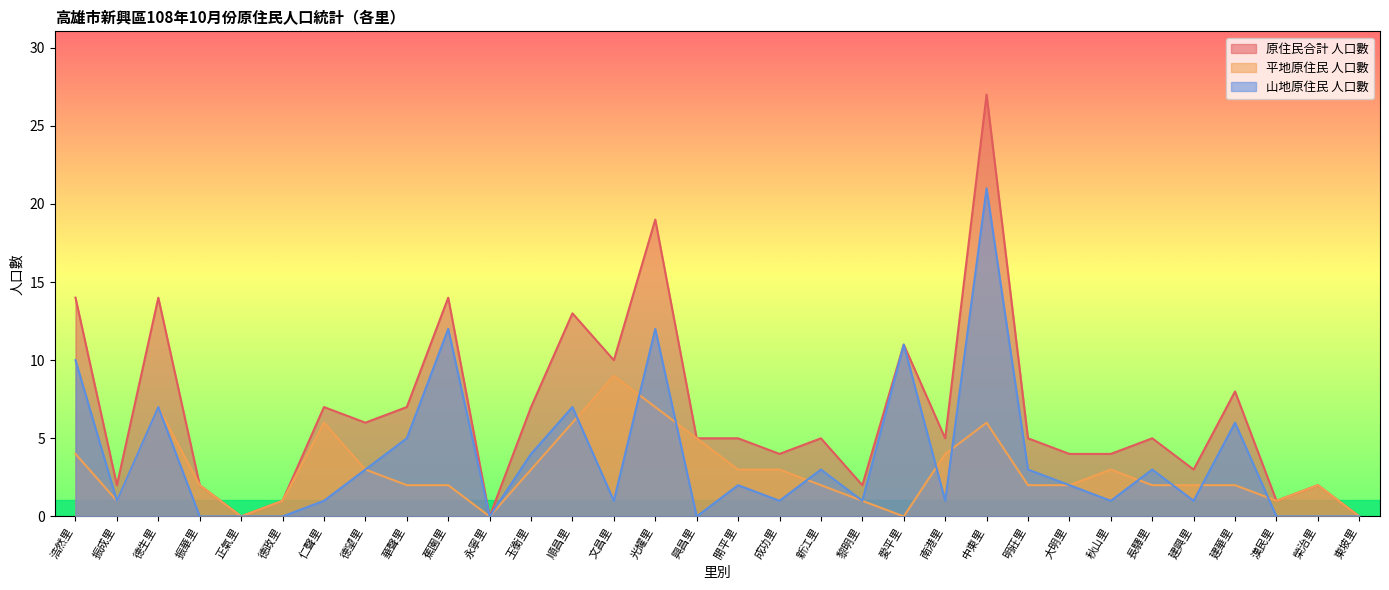

How many interior local peaks does the 山地原住民 人口數 series have?

10